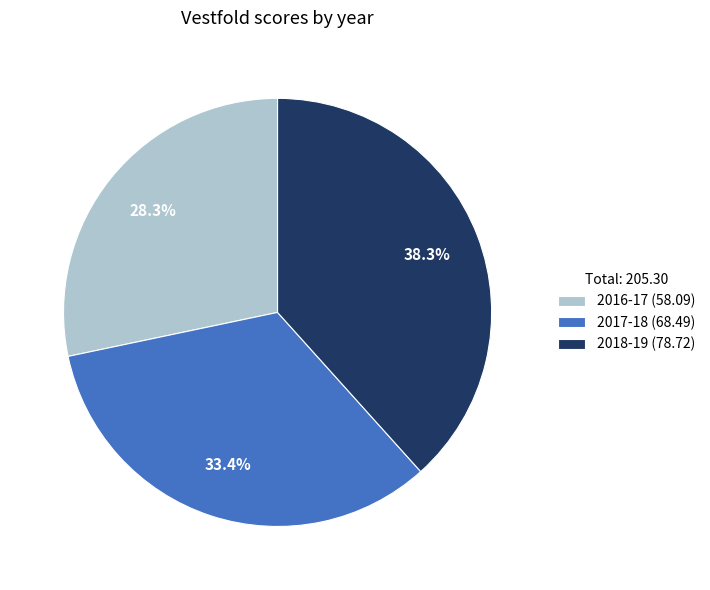

What is the ratio of the value at 2017-18 to the value at 2016-17?

1.2